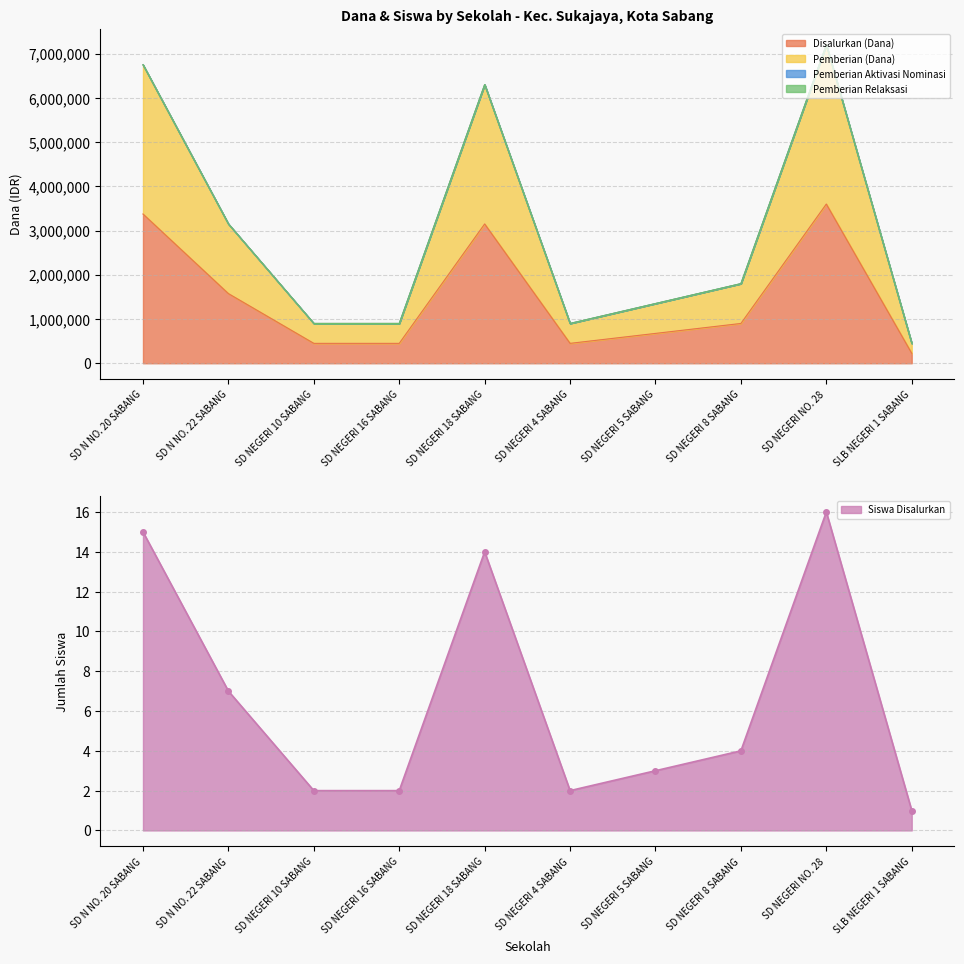

At which category does Siswa Disalurkan reach its first local peak?

SD NEGERI 18 SABANG